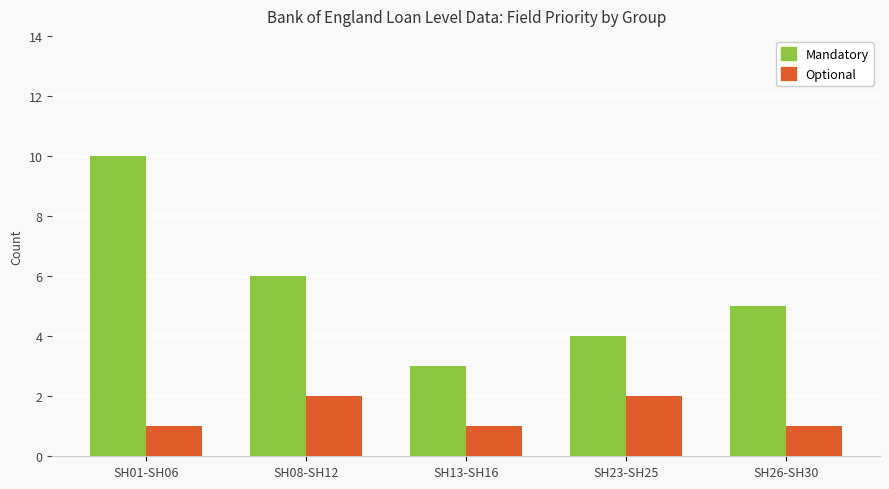

What are all the series names shown in the legend?

Mandatory, Optional